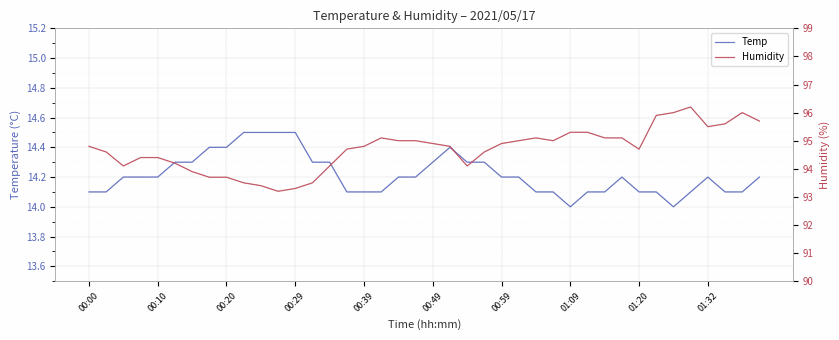

True or false: Temp has a value of 3.9 at 01:09.

False